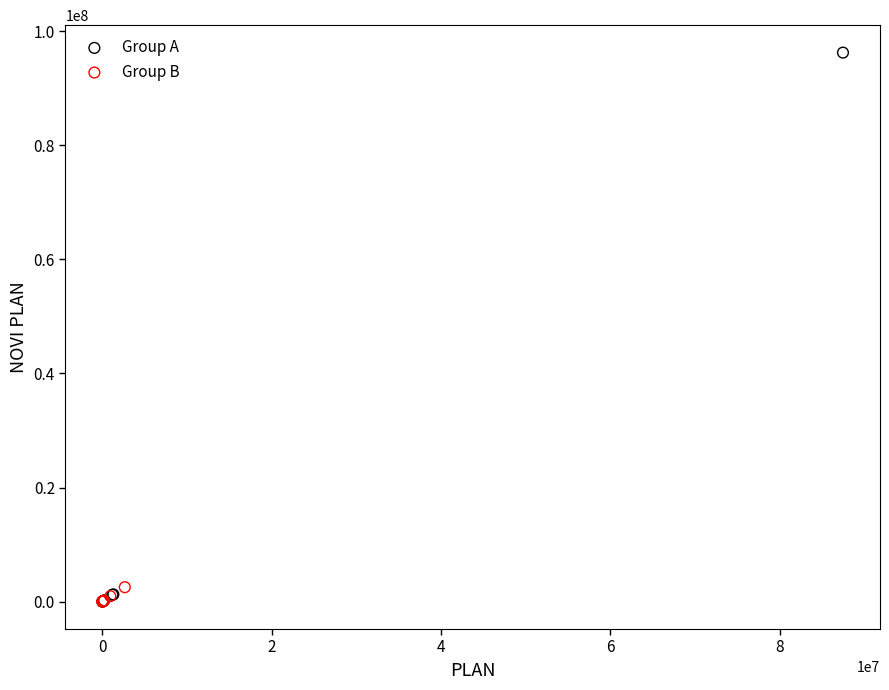

Which series reaches the maximum Y coordinate?

Group A